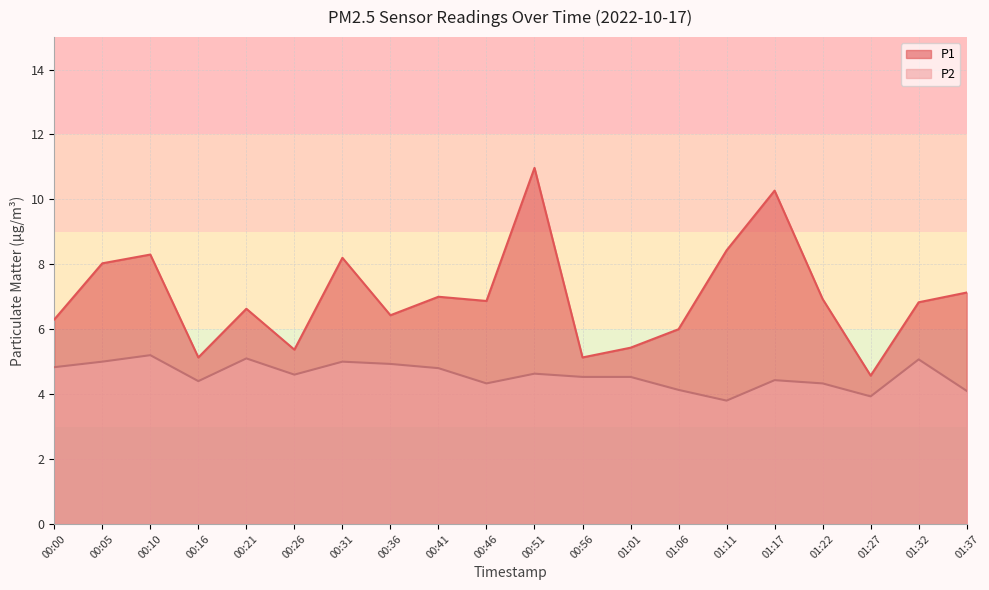

At which category does P2 reach its first local peak?

00:10